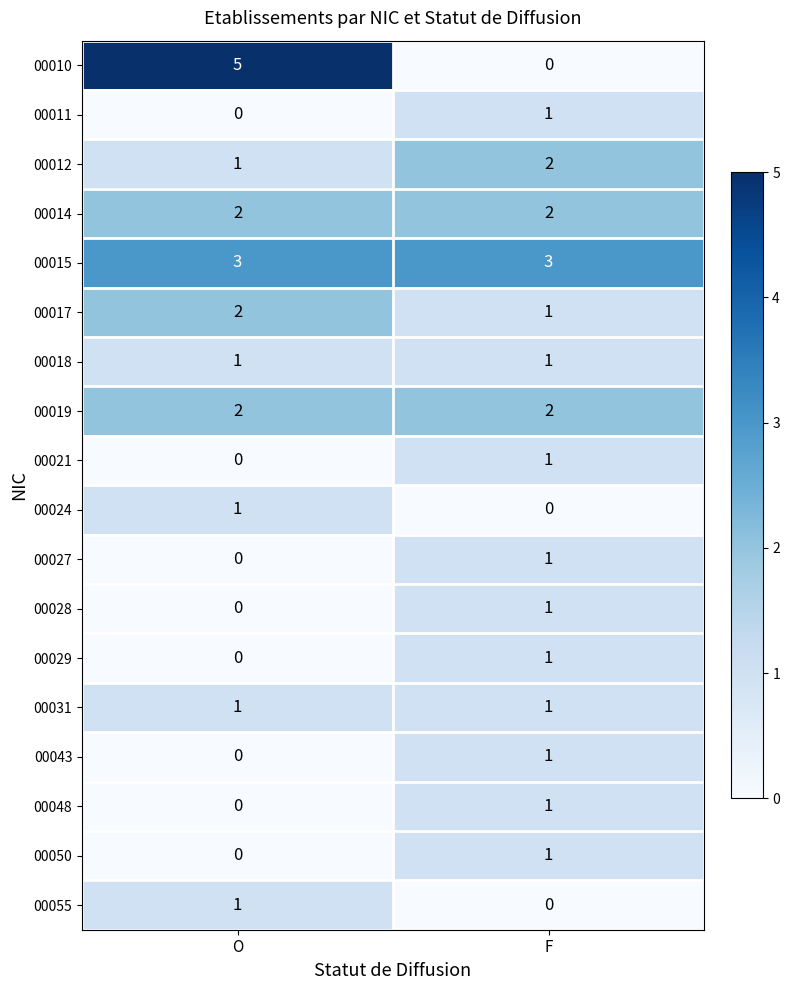

The 00015 series shows 5 at F. True or false?

False